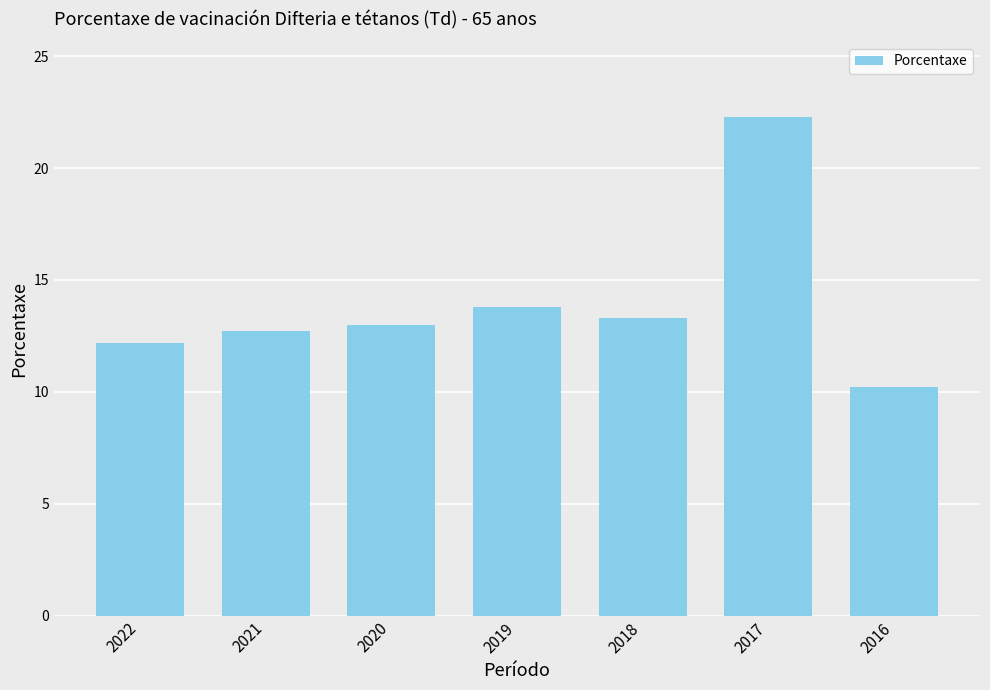

The chart shows a value of 12.2 at 2022. True or false?

True